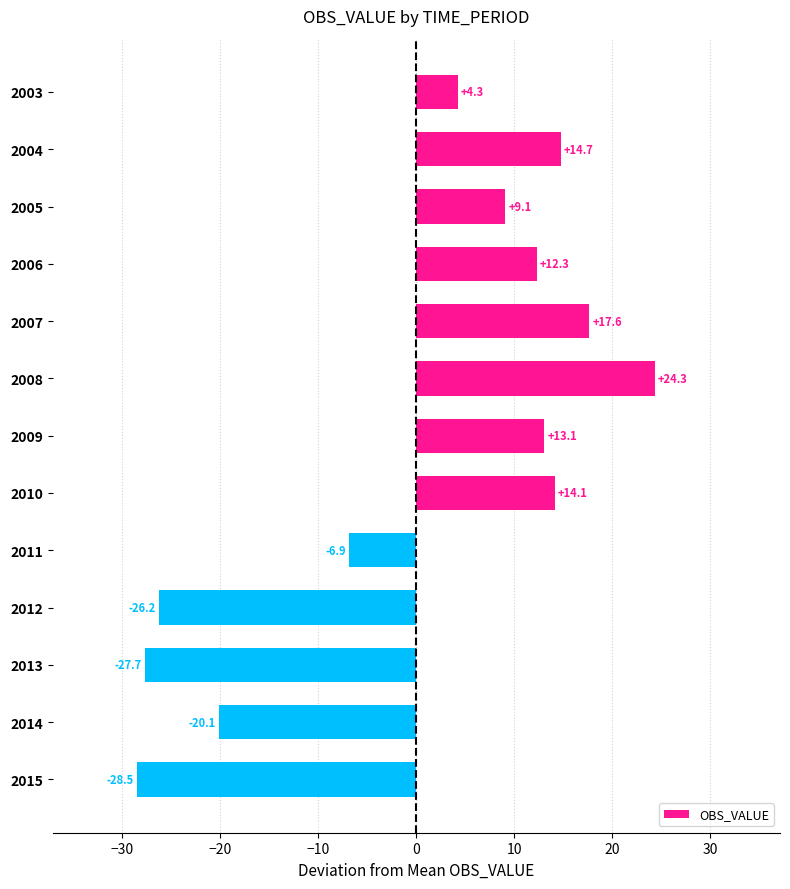

Between 2010 and 2006, which is larger?

2010